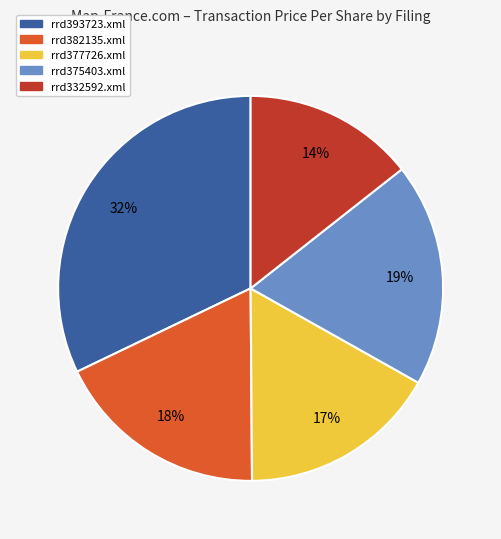

Is it true that rrd332592.xml is 14% of the pie?

True